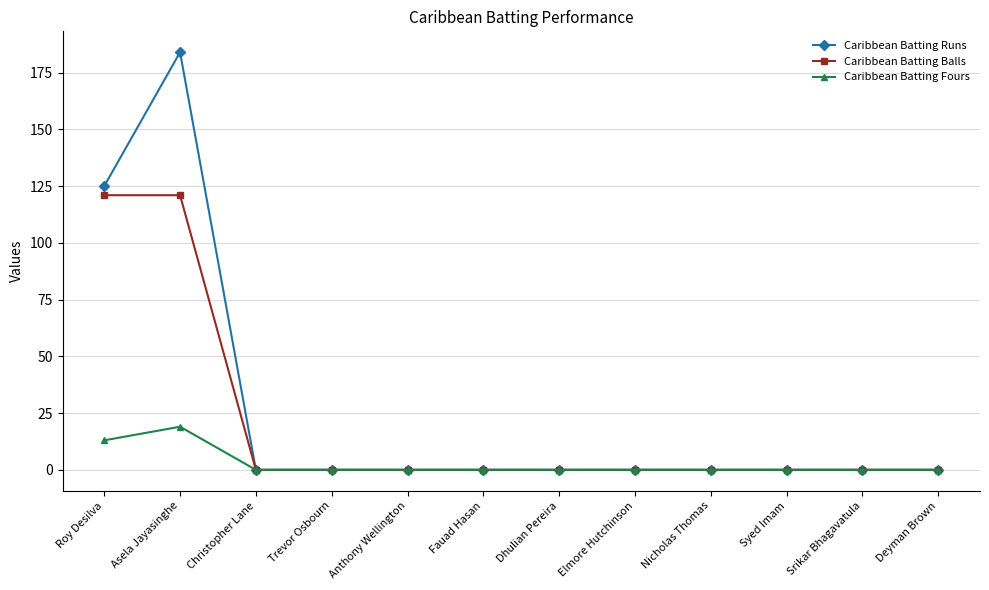

What are all the series names shown in the legend?

Caribbean Batting Runs, Caribbean Batting Balls, Caribbean Batting Fours